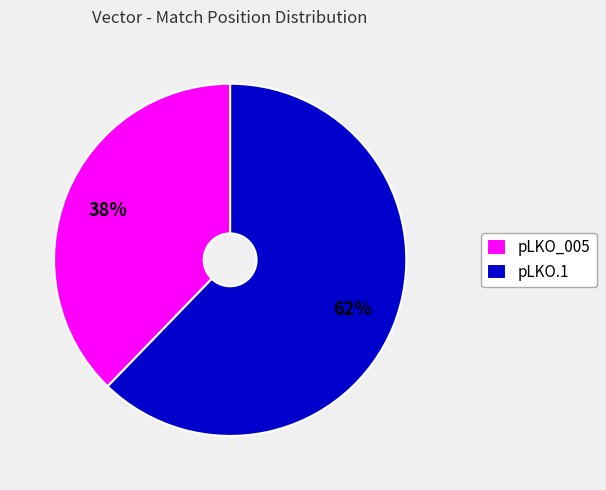

Which category has the smallest portion of the pie?

pLKO_005